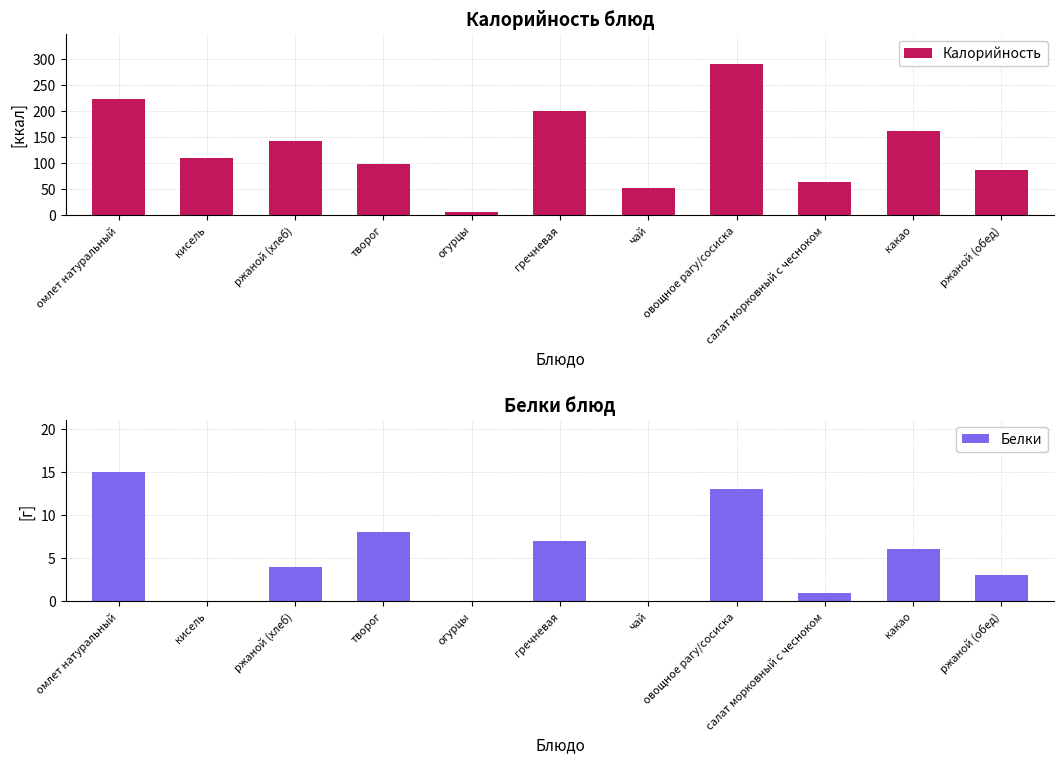

How many bars are there in total?

22